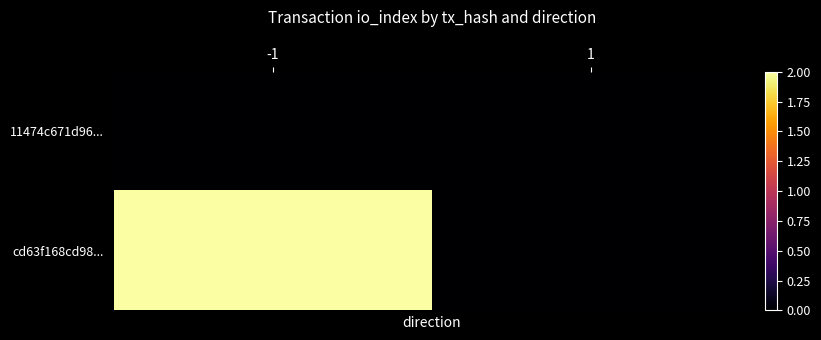

Which series has the largest range (max minus min)?

cd63f168cd98...